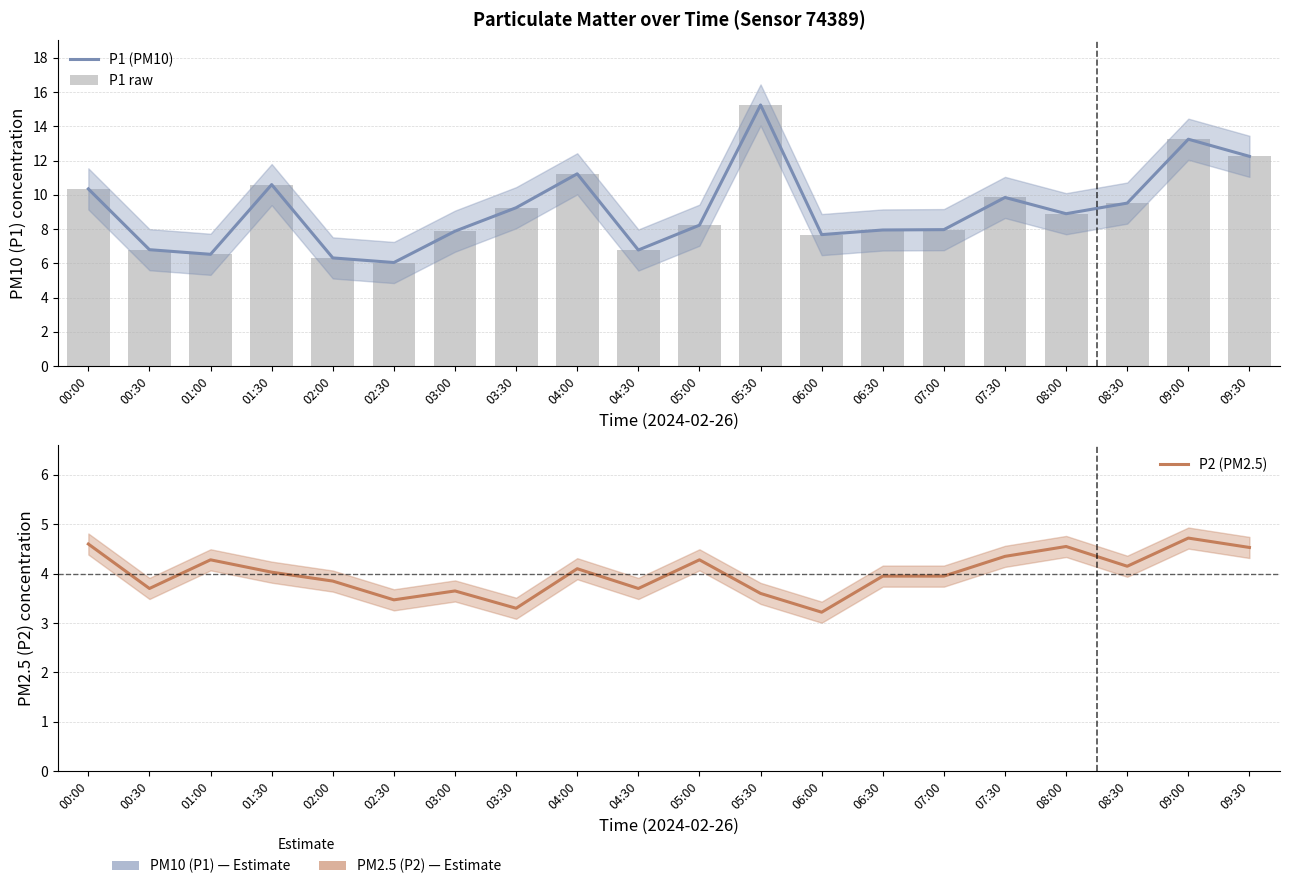

Which series has the widest spread of values?

P1 (PM10)